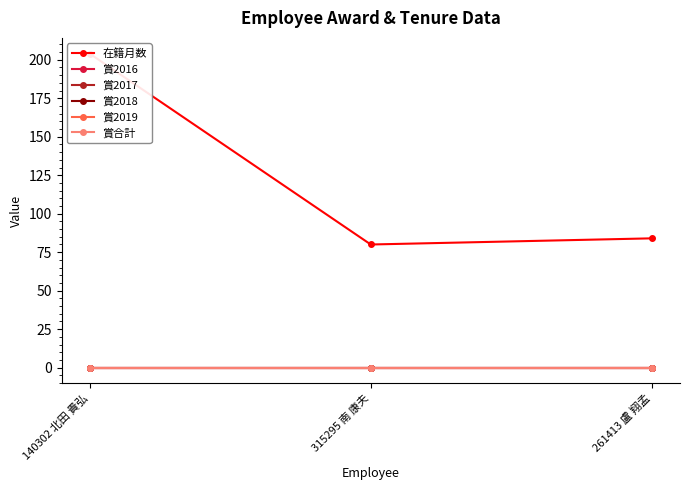

Where is 在籍月数 nearest to the value 142?

261413 盧 翔孟